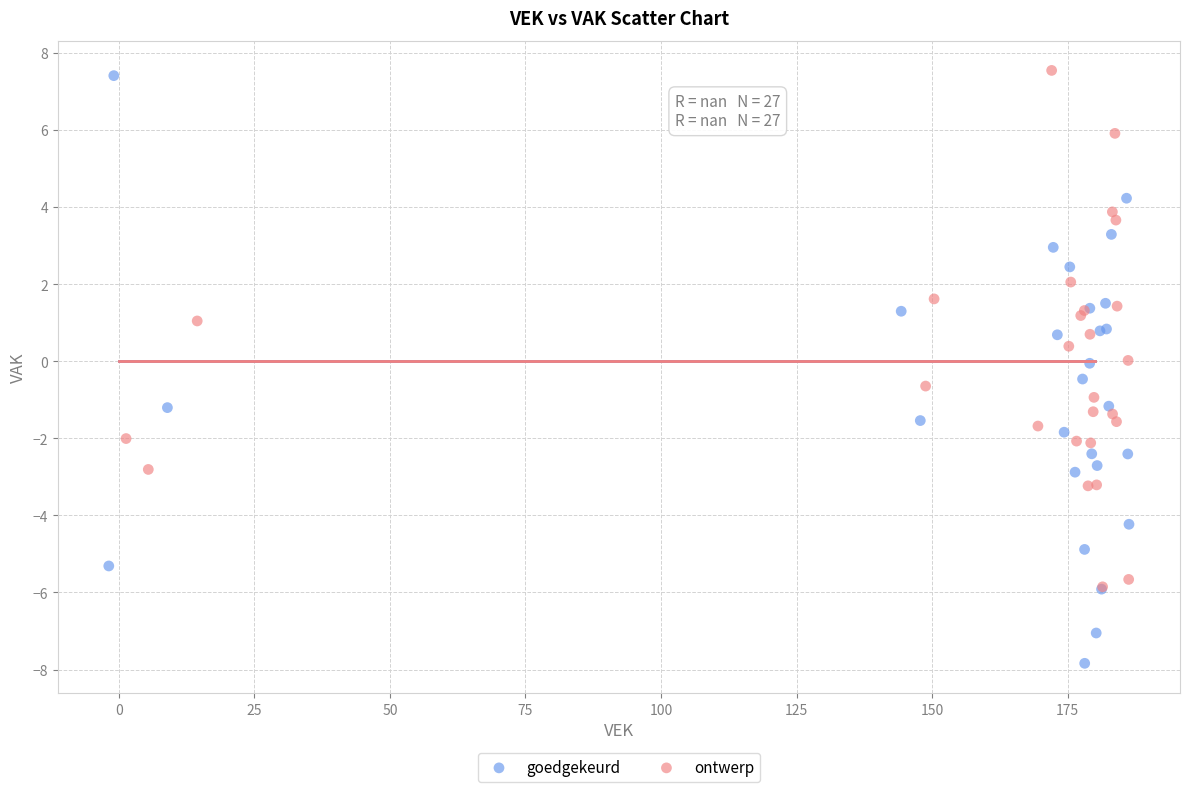

Which series reaches the minimum Y coordinate?

goedgekeurd